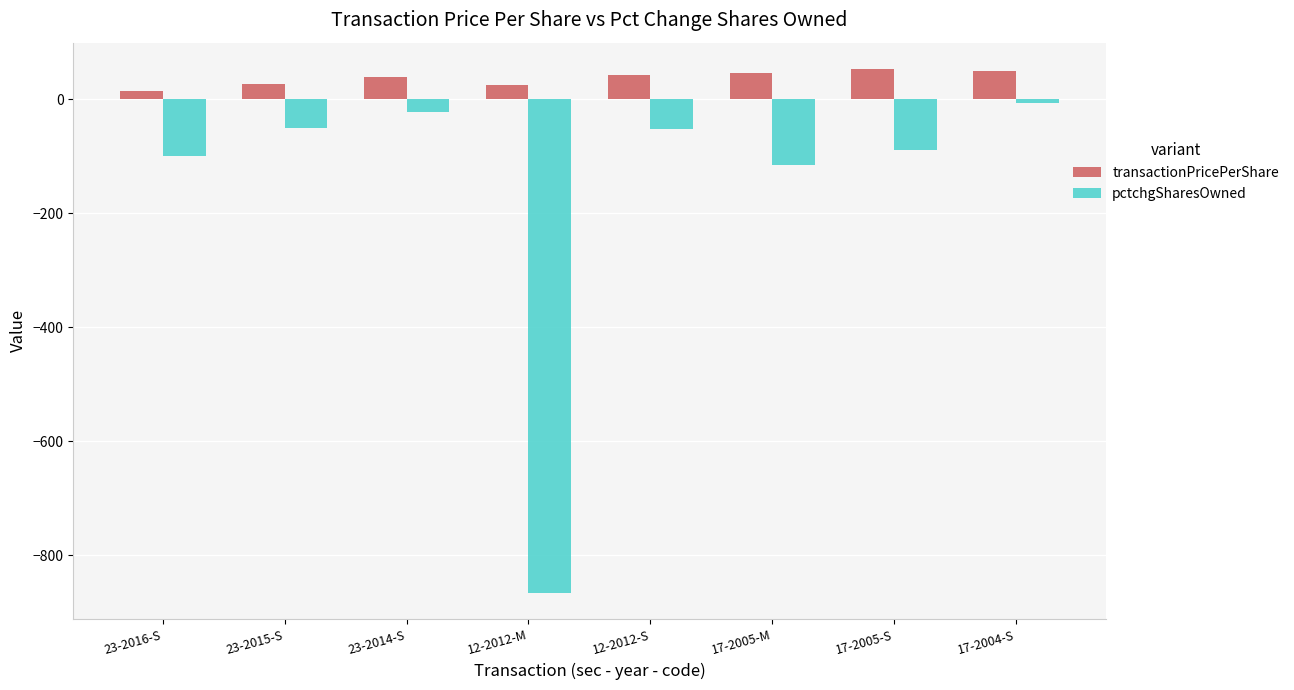

Which category has the lowest value in the pctchgSharesOwned series?

12-2012-M